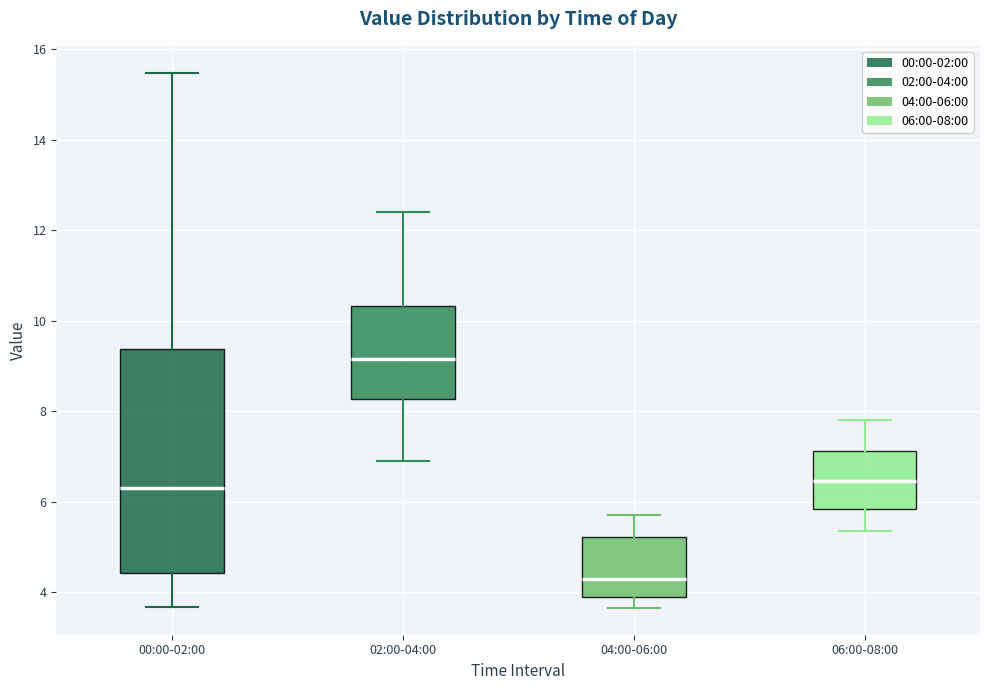

Reading left to right, transcribe this box plot: for each box, give where its median line is, the range the box spans, and where its two whiskers end, as read against the y-axis. The values are not printed on the chart, so give them approximately, as read against the axis.

00:00-02:00: median 6.4, box 4.4 to 9.4, whiskers 3.6 to 15.4
02:00-04:00: median 9.2, box 8.2 to 10.4, whiskers 7.0 to 12.4
04:00-06:00: median 4.4, box 3.8 to 5.2, whiskers 3.6 to 5.8
06:00-08:00: median 6.4, box 5.8 to 7.2, whiskers 5.4 to 7.8